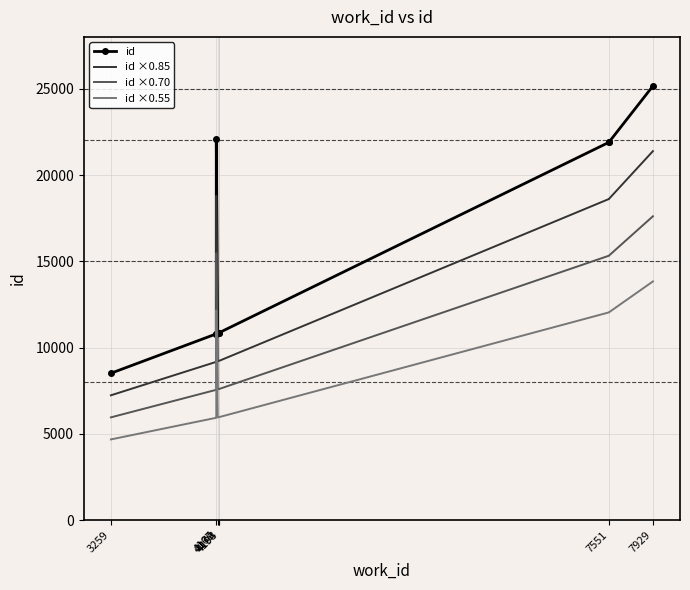

True or false: id ×0.55 and id ×0.70 cross at least once.

False